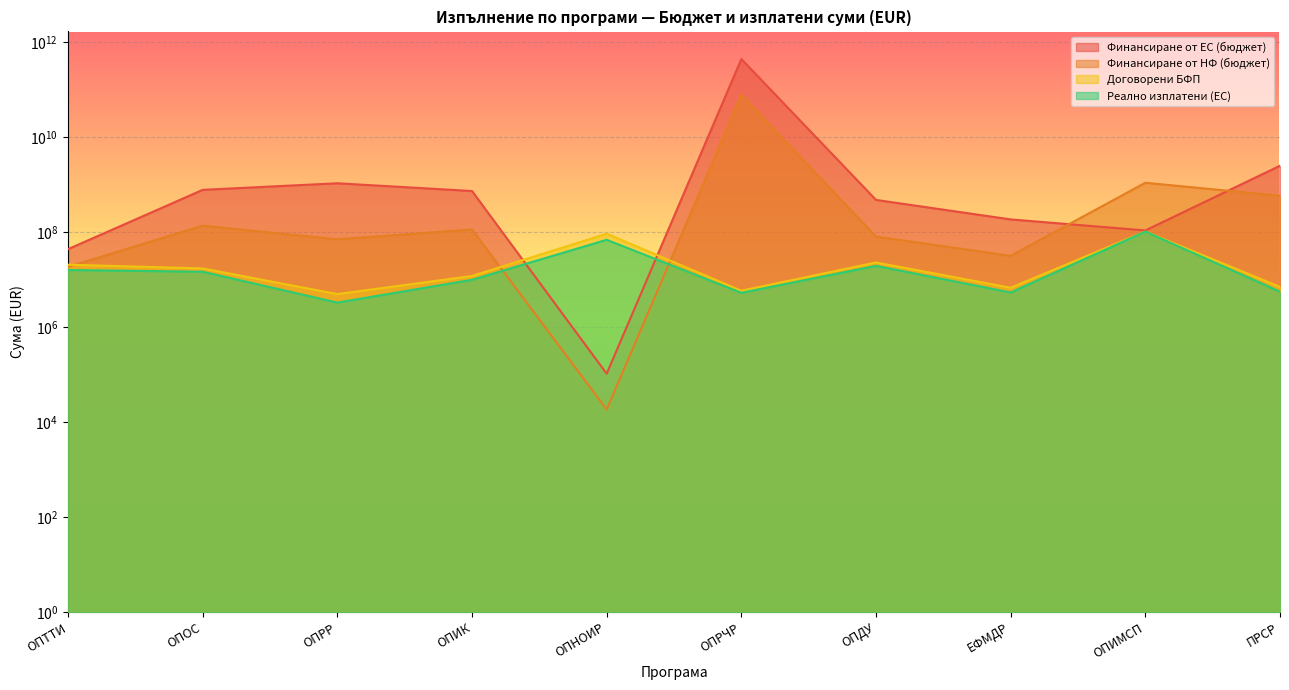

Between ОПРР and ОПИМСП, which is larger?

ОПРР